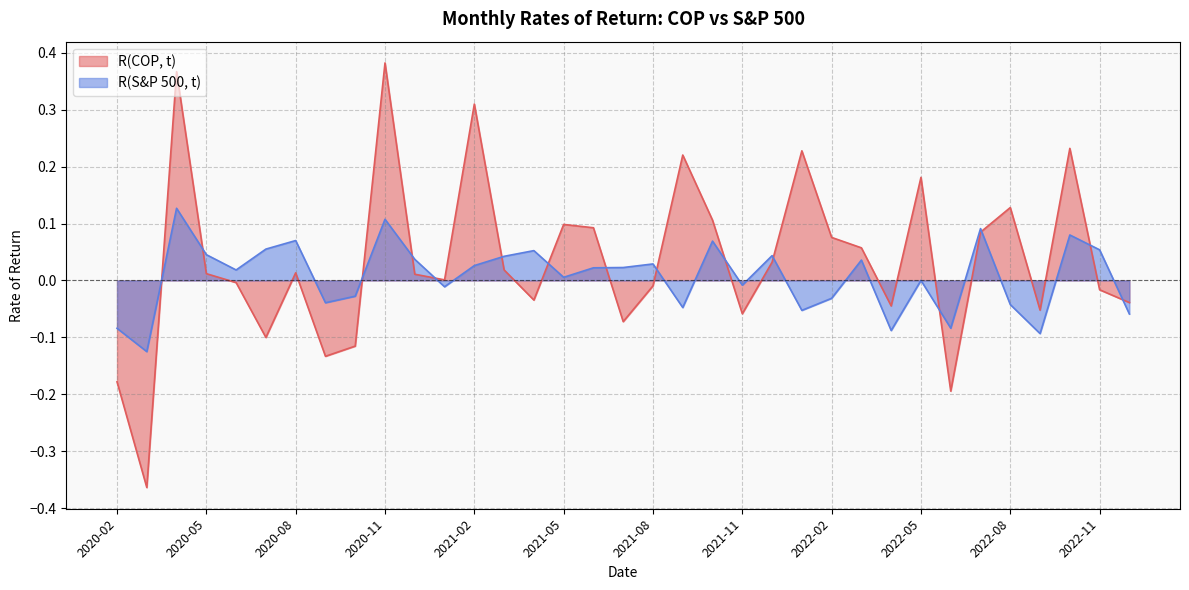

Where do R(S&P 500, t) and R(COP, t) first cross each other?

2020-03 and 2020-04